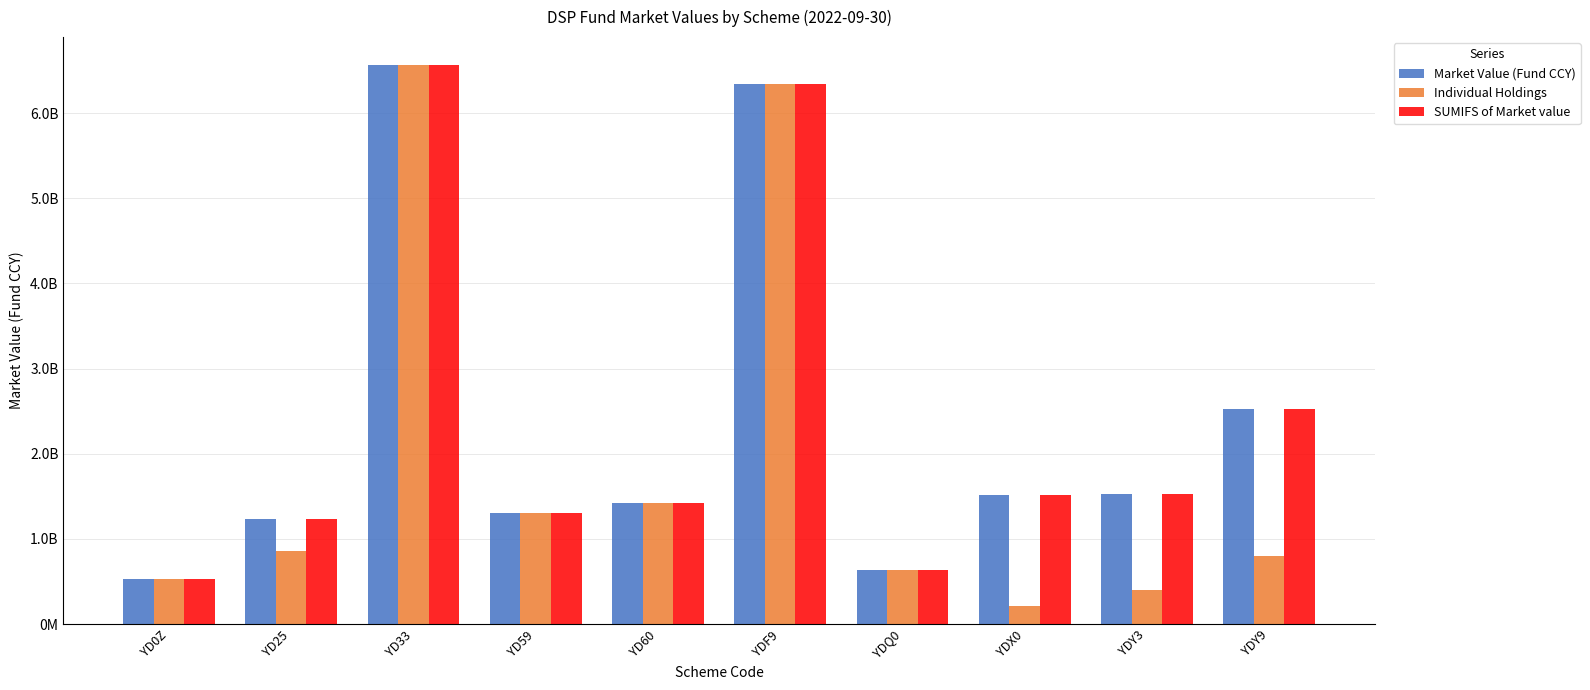

Which category has the lowest value in the Market Value (Fund CCY) series?

YD0Z